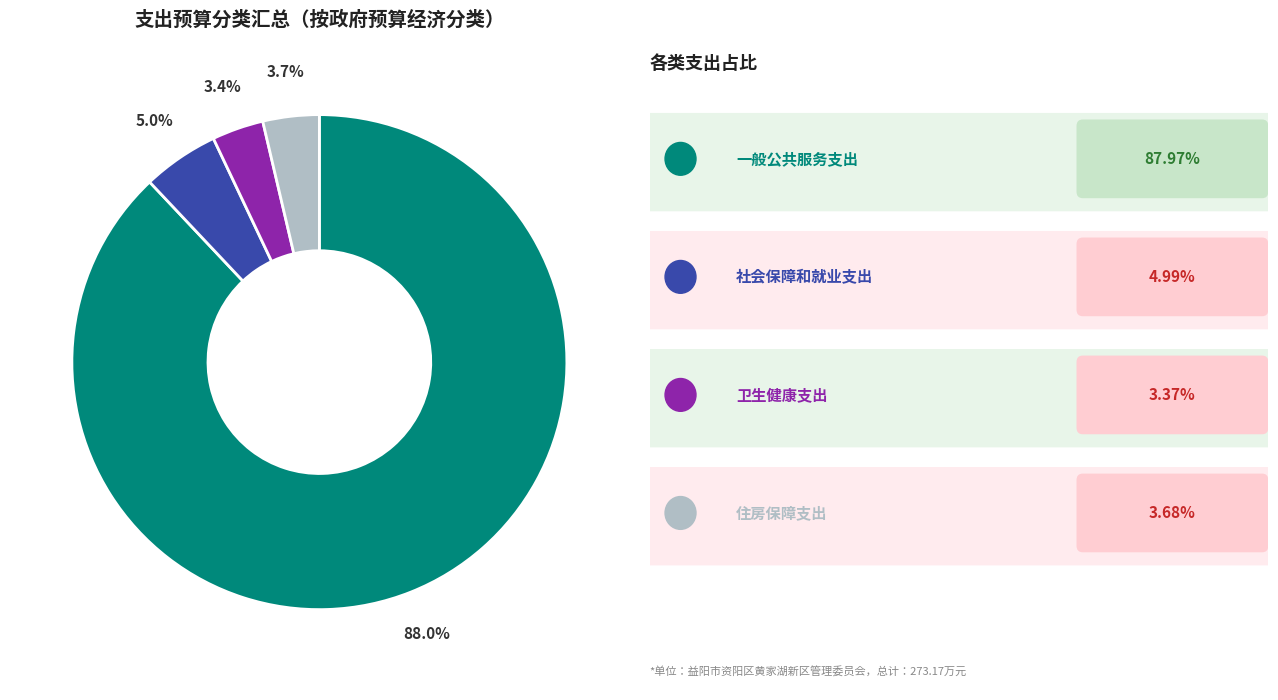

Is there a majority slice in this chart?

Yes